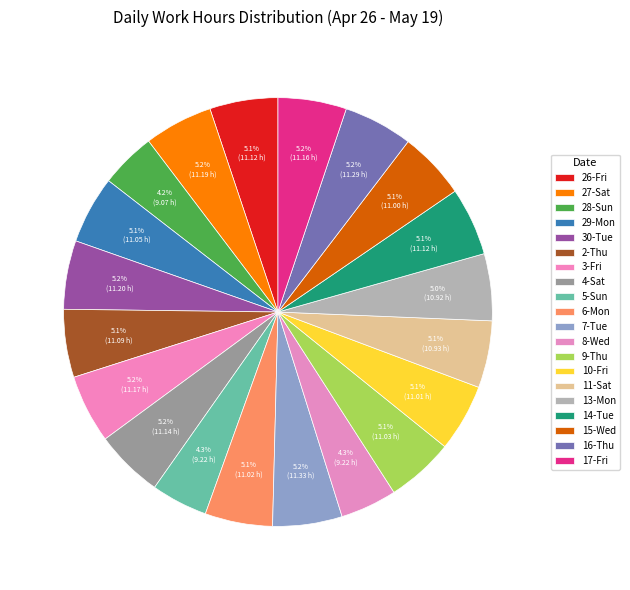

Does any single category account for the majority?

No